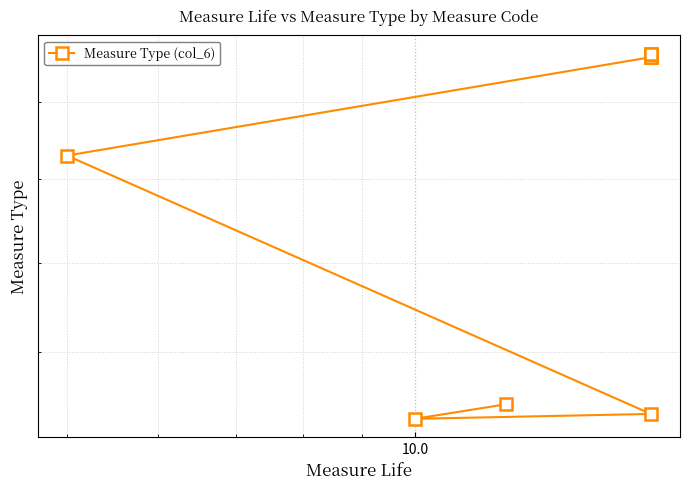

True or false: the data shows 148 at 100.0.

False